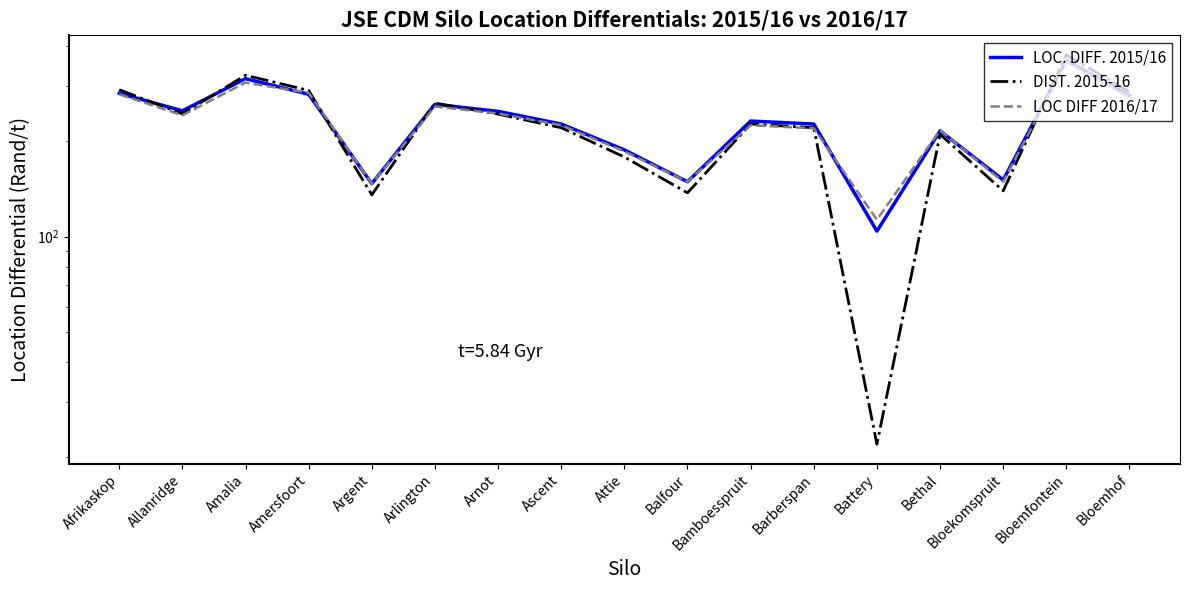

At how many categories does at least one series exceed 273?

5